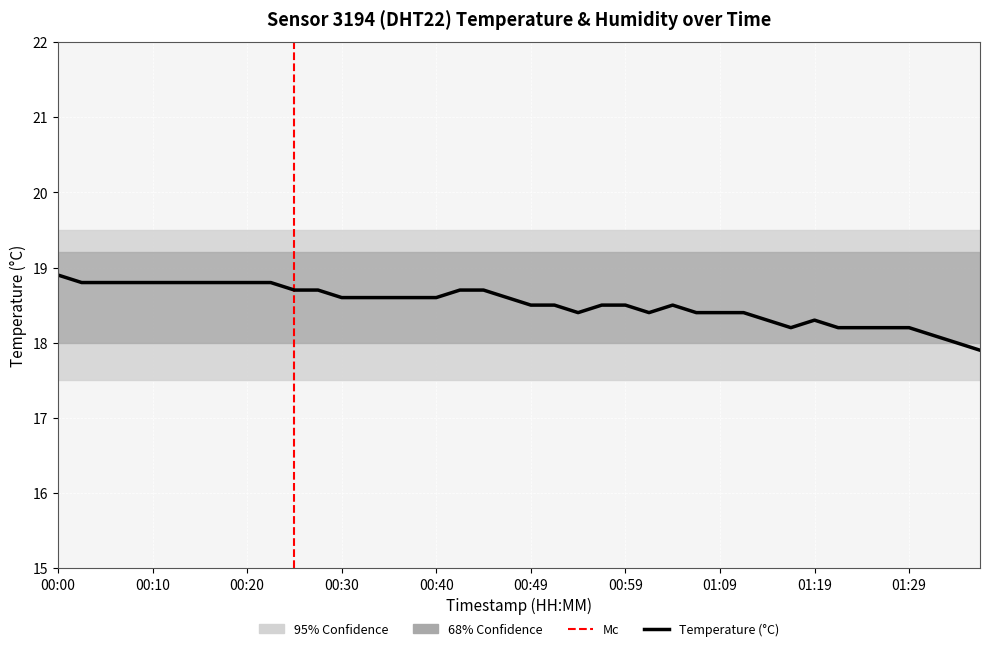

The value at 01:36 is 17.9. True or false?

True